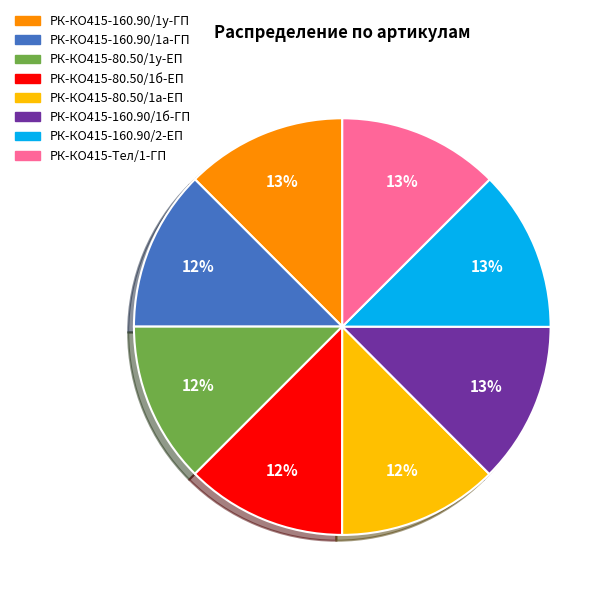

To the nearest percent, what is the combined percentage of РК-КО415-160.90/1б-ГП and РК-КО415-80.50/1б-ЕП?

25%